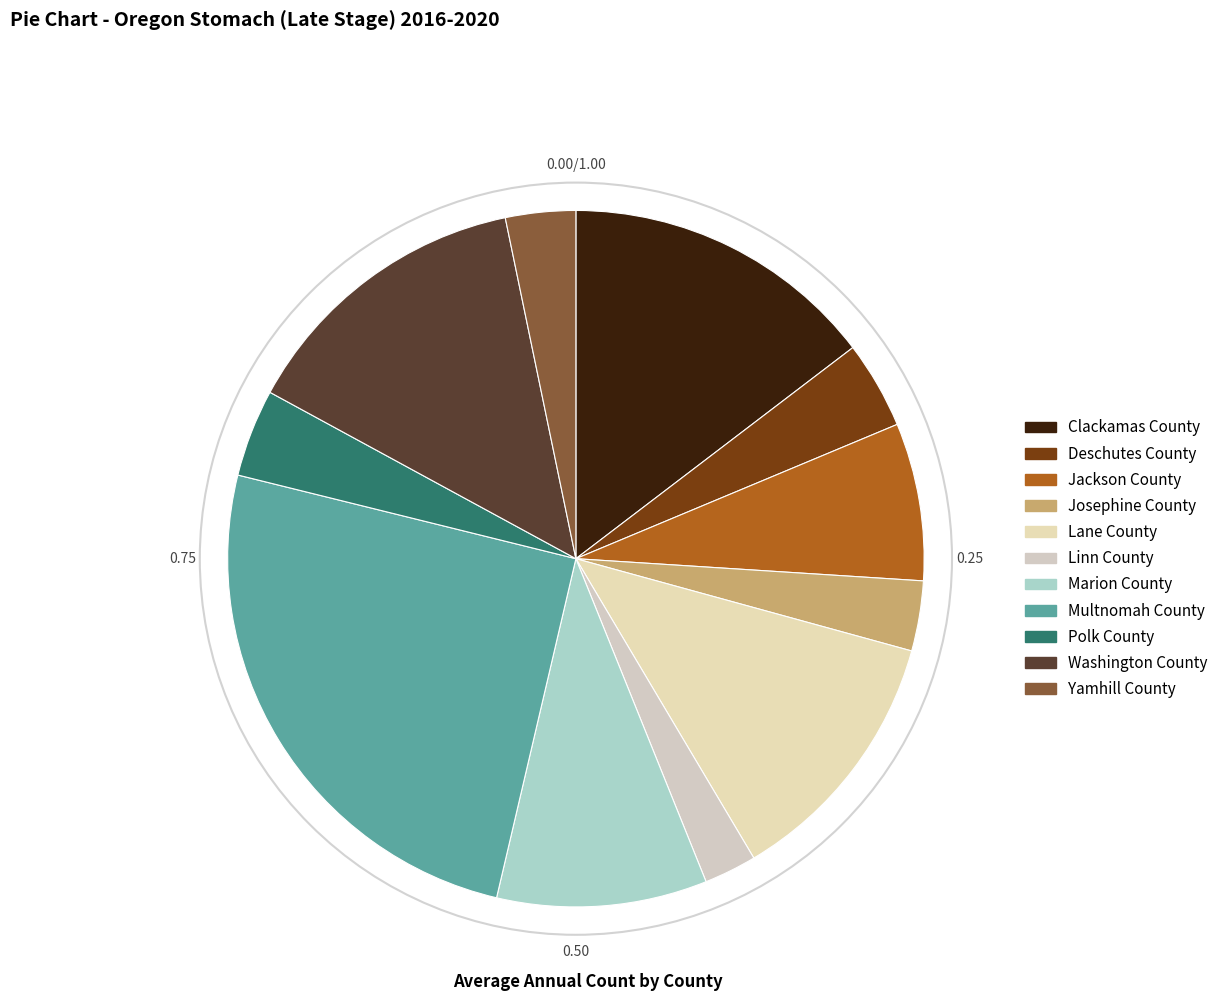

To the nearest percent, what is the combined percentage of Lane County and Yamhill County?

15%